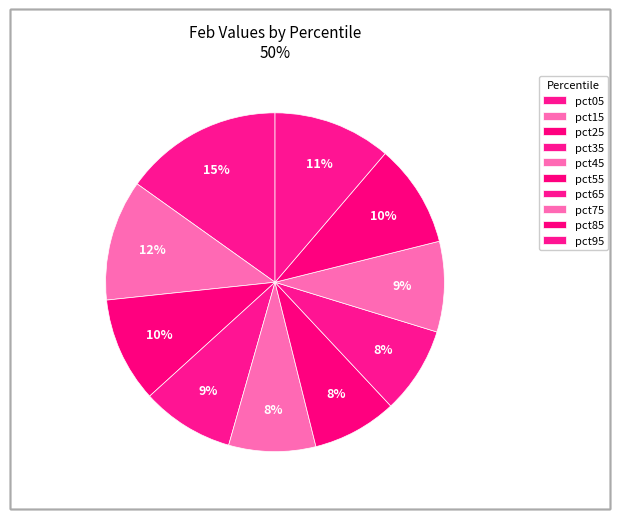

What is the largest slice in the pie chart?

pct05